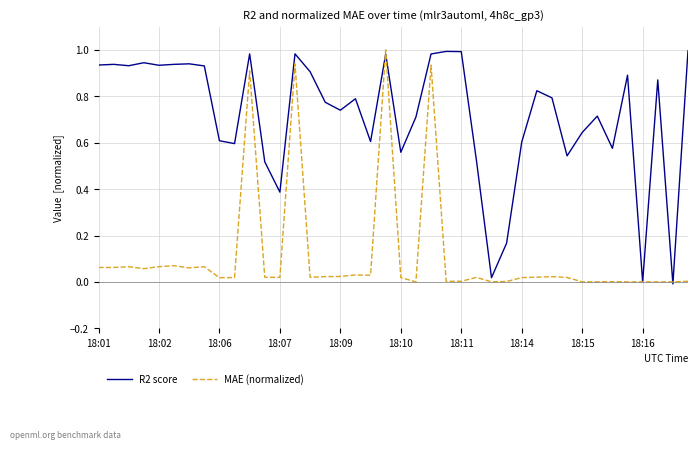

Which series has the largest total across all categories?

R2 score